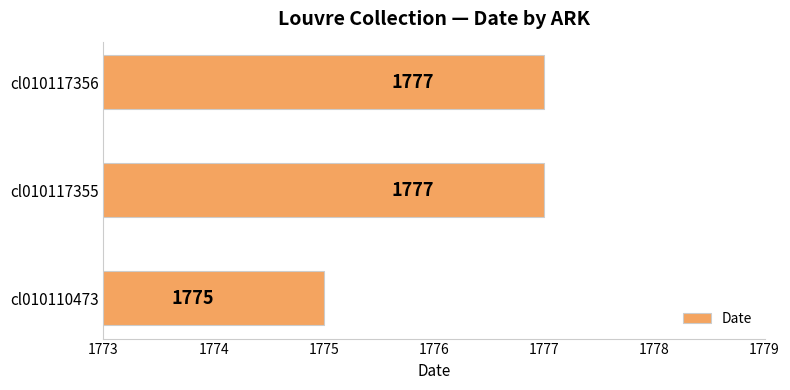

Reading bottom to top, extract all data points from this chart.

cl010110473=1775	cl010117355=1777	cl010117356=1777